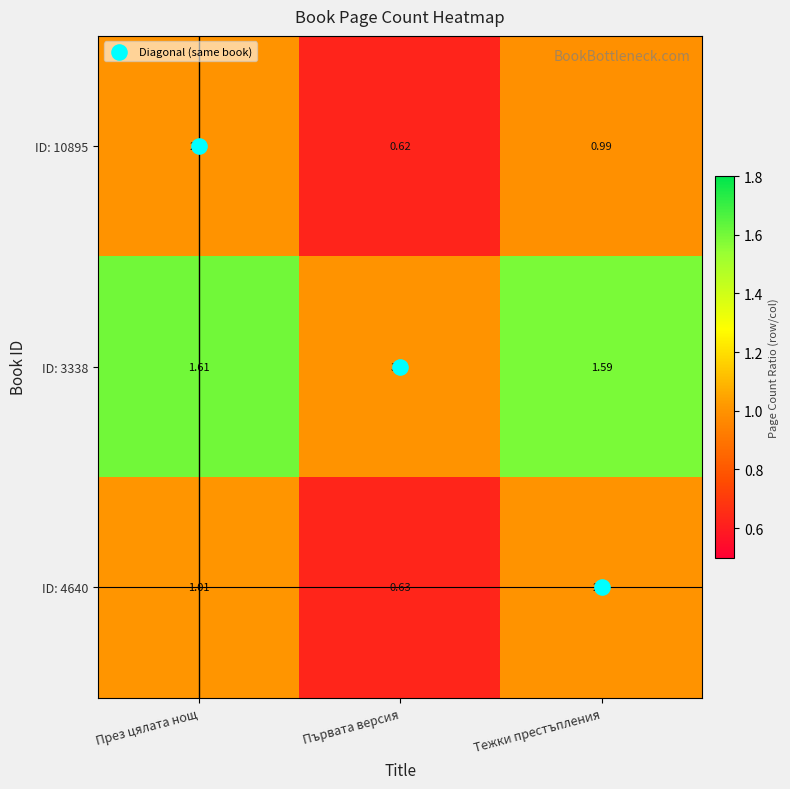

Which label corresponds to the smallest value in the chart?

Първата версия